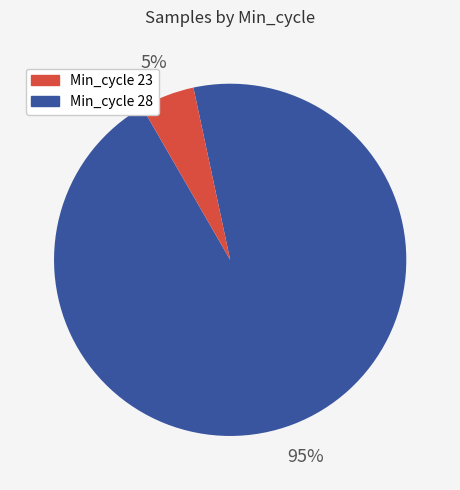

Does any single category account for the majority?

Yes